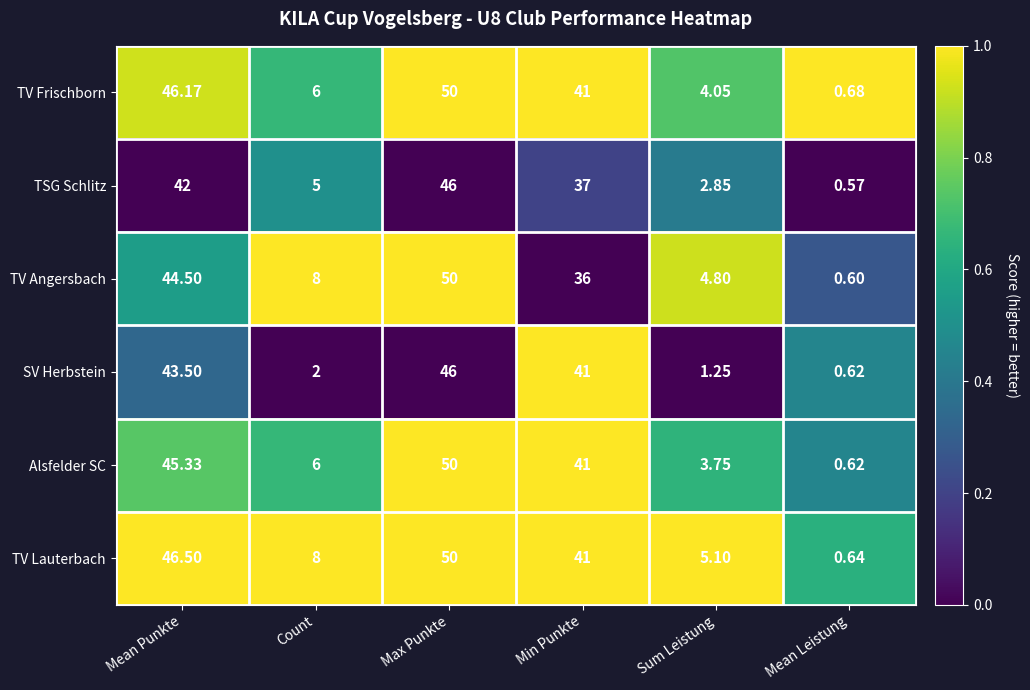

Is the value of TV Frischborn at Max Punkte greater than the value of TSG Schlitz at Max Punkte?

Yes